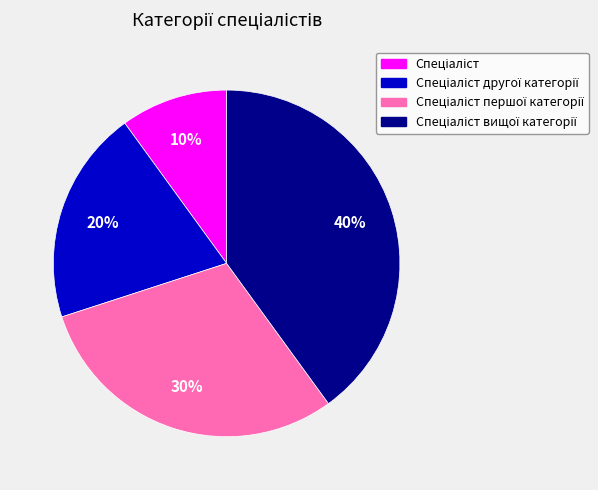

Does any single category account for the majority?

No